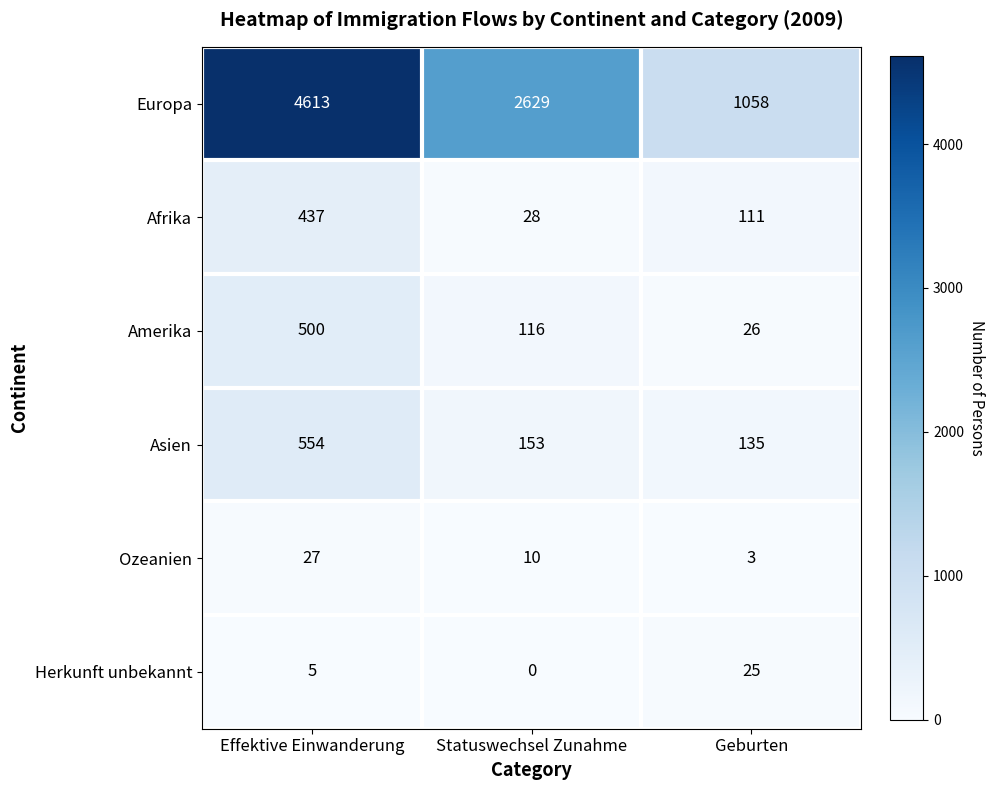

What is the sum of the Amerika values at Statuswechsel Zunahme and Geburten?

142